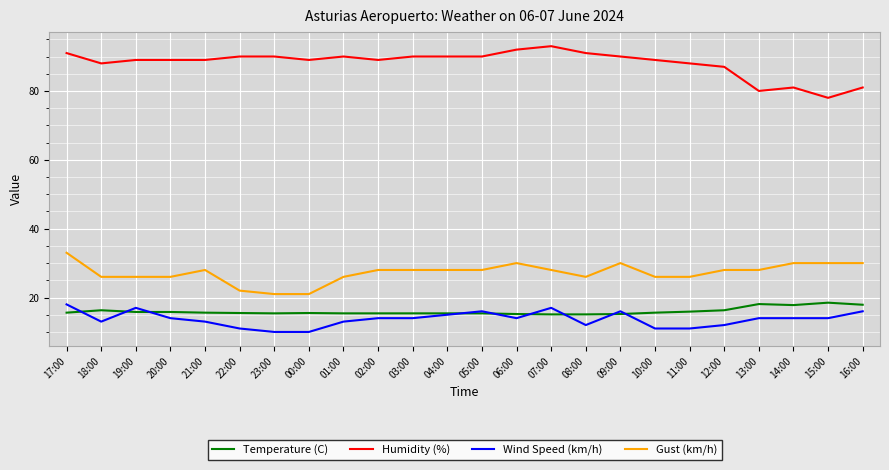

True or false: Humidity (%) and Wind Speed (km/h) intersect in this chart.

False